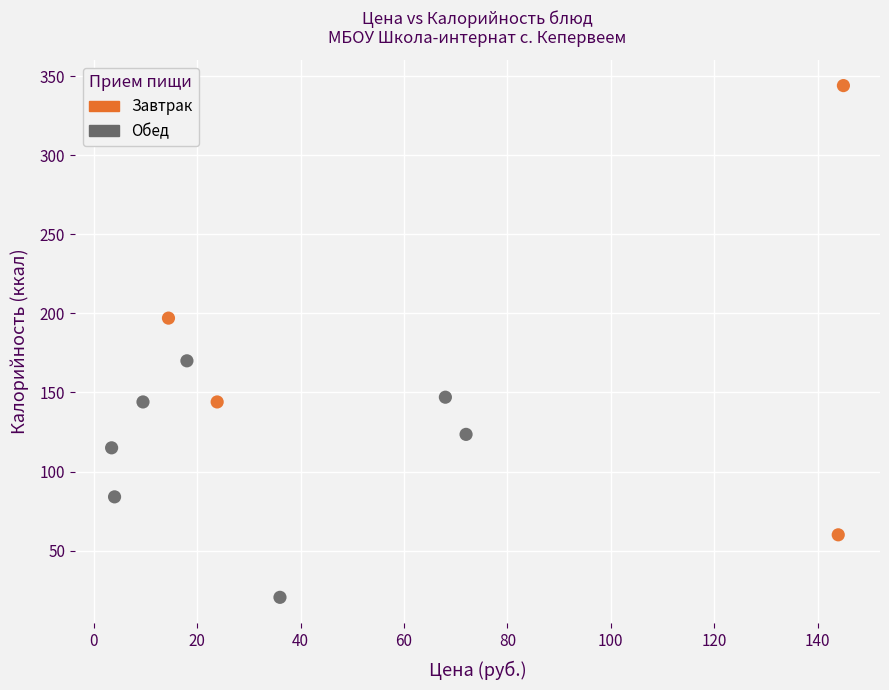

Which series reaches the maximum Y coordinate?

Завтрак